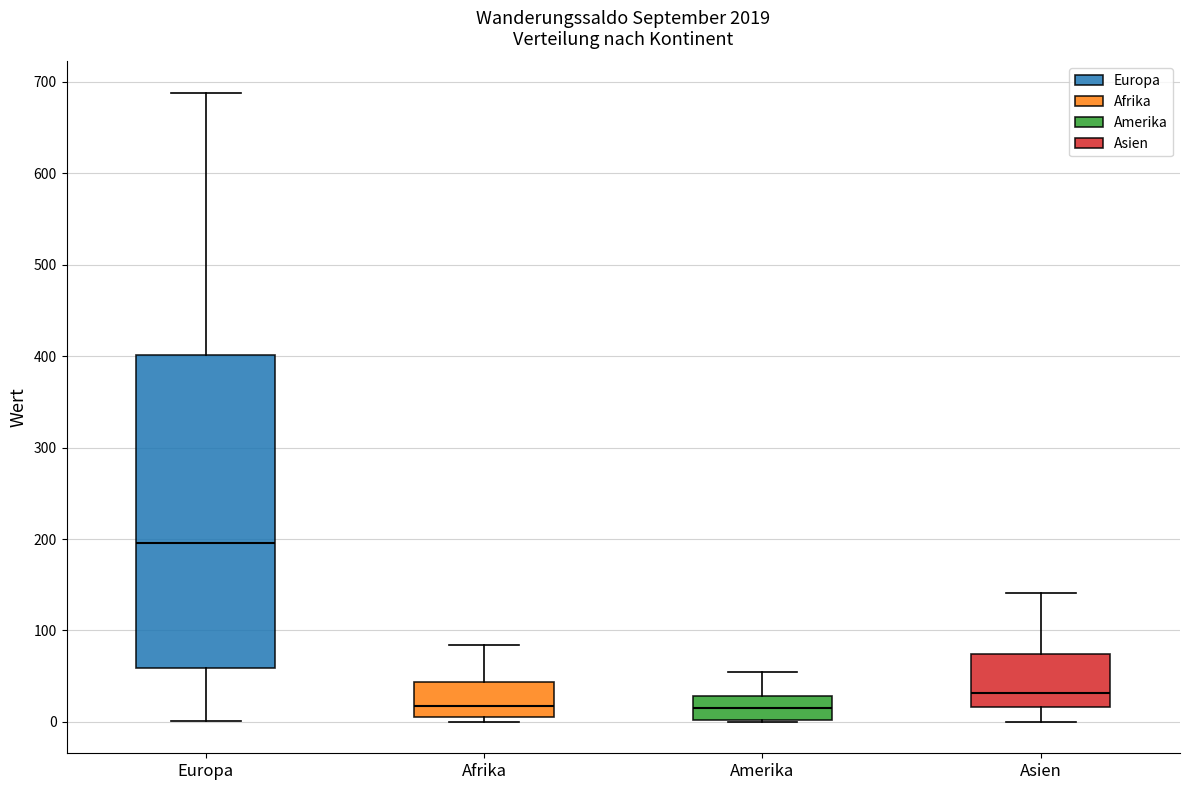

Which box is the tallest, from its lower edge to its upper edge?

Europa